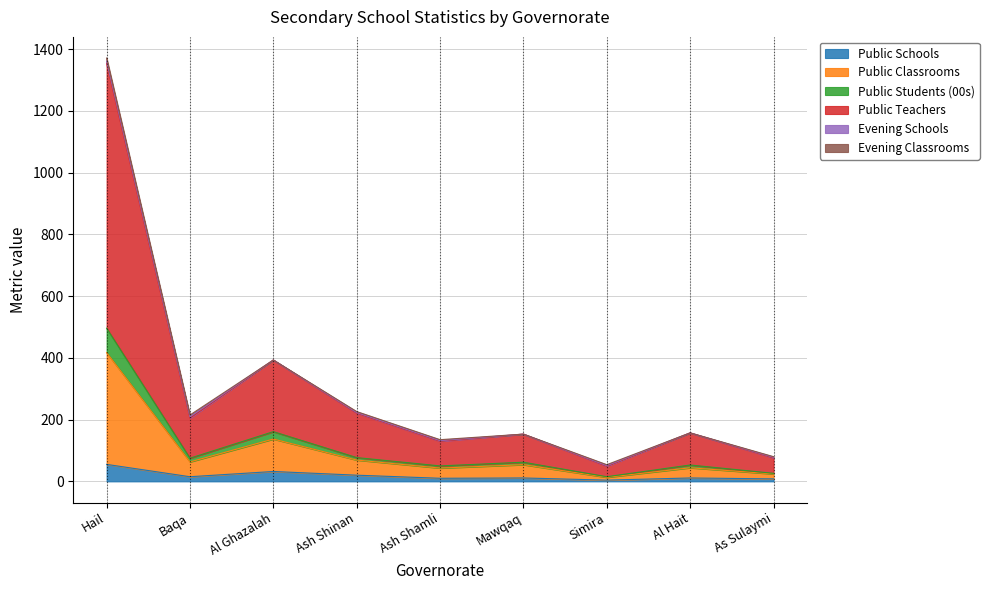

Which has a higher value, As Sulaymi or Ash Shinan?

Ash Shinan